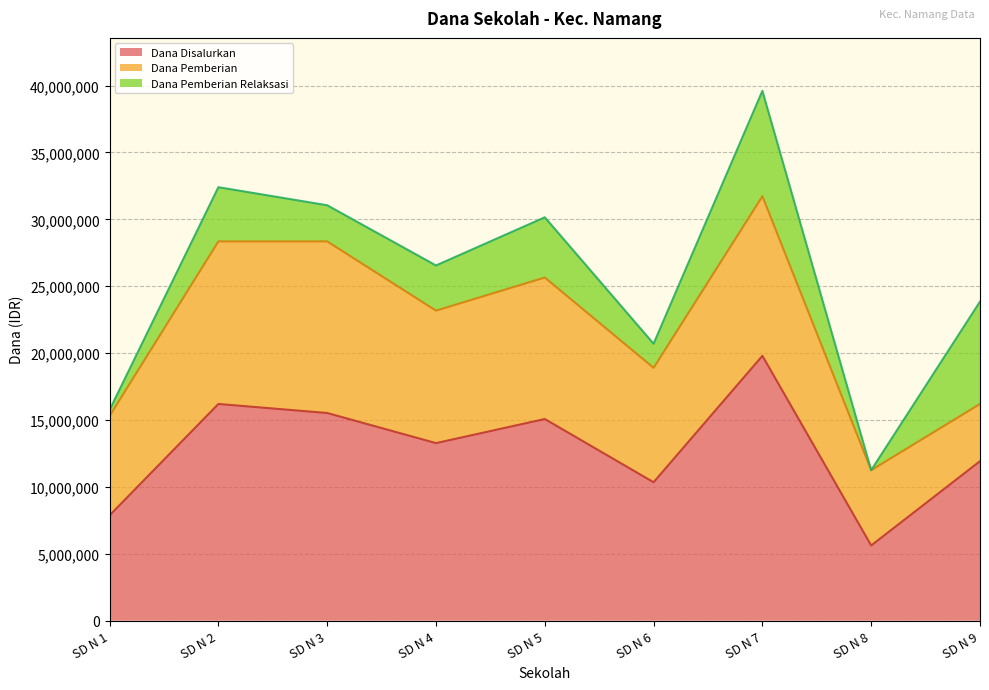

Where do Dana Pemberian and Dana Pemberian Relaksasi first cross each other?

SD N 8 and SD N 9